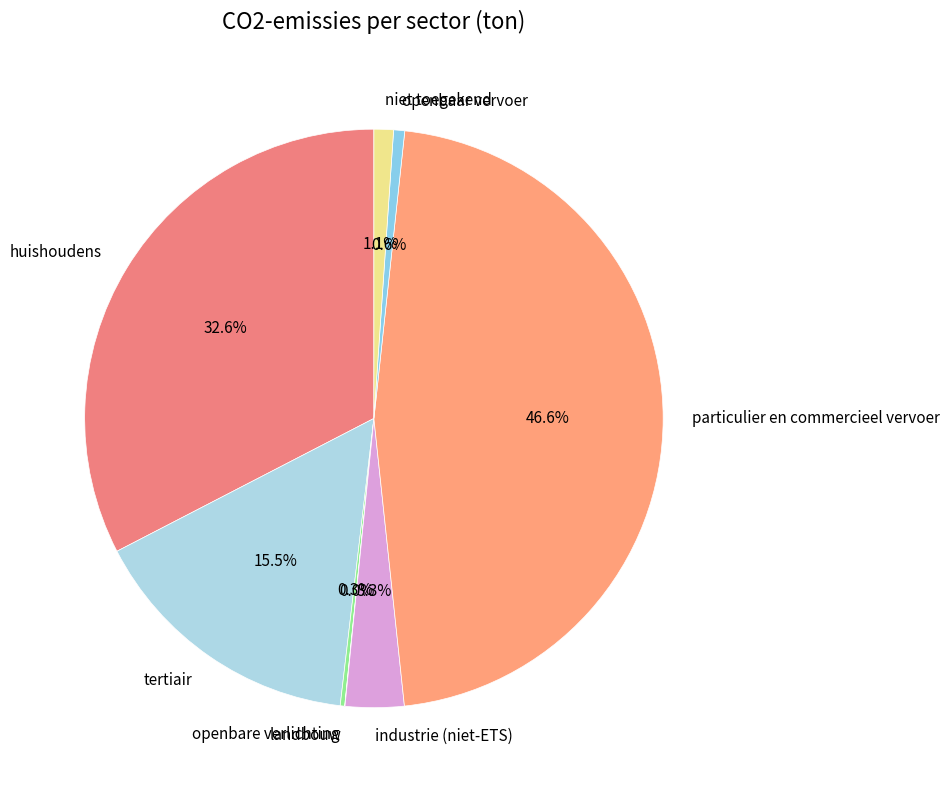

Is there a majority slice in this chart?

No